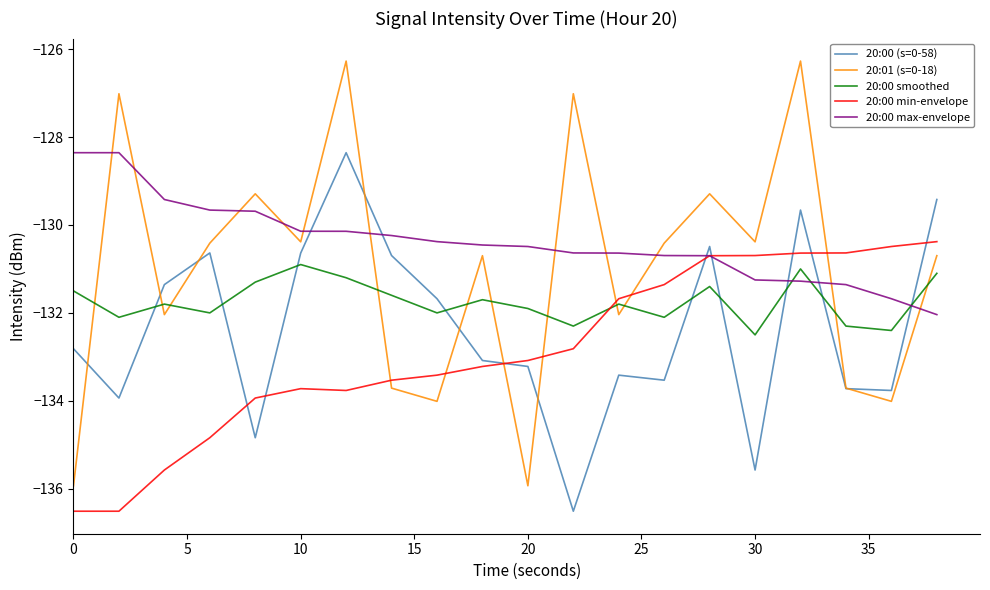

What is the highest value of the 20:00 max-envelope series?

-128.4